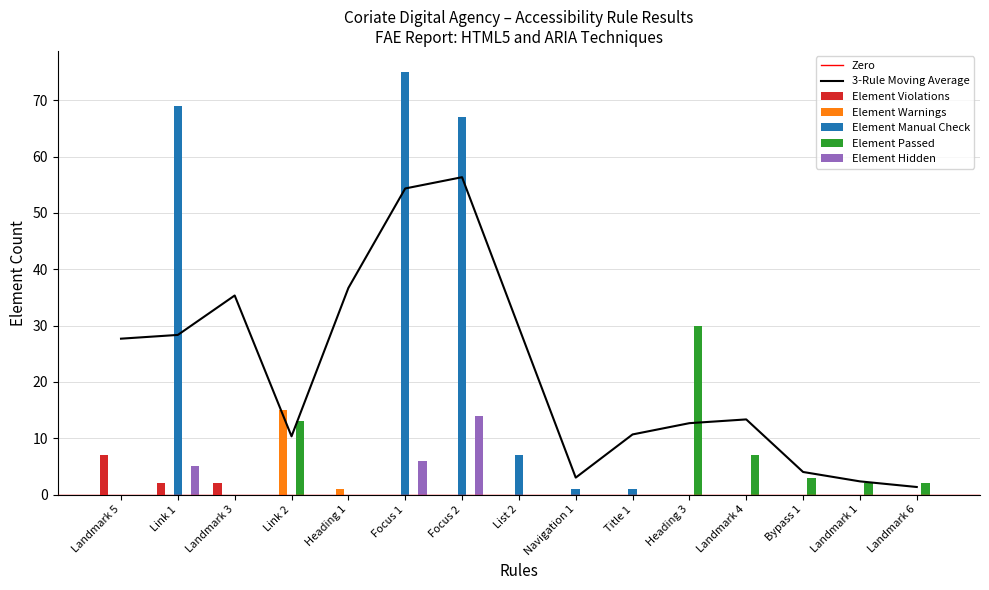

What is the label of the 4th bar from the left?

Link 2